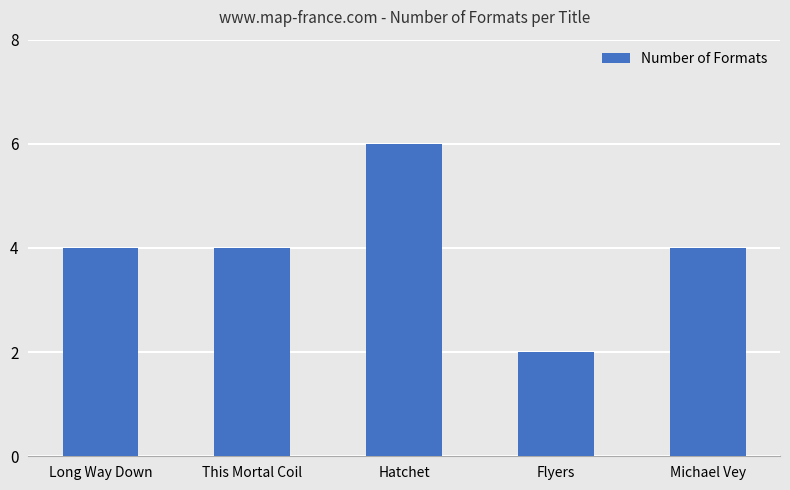

What is the ratio of the value at Hatchet to the value at Flyers?

3.0